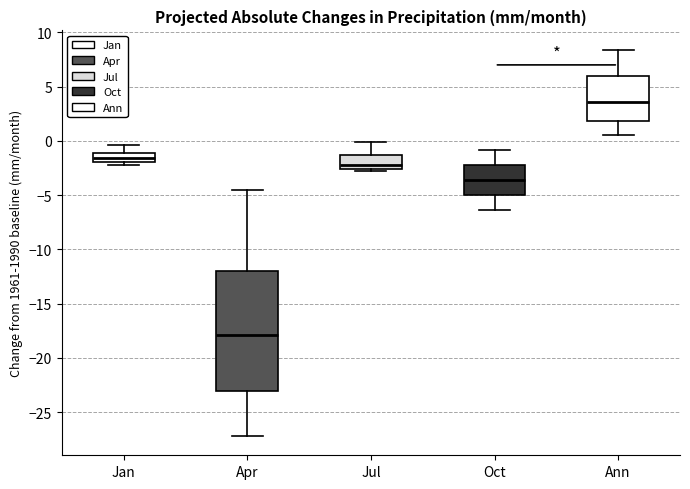

Which box's median line is the lowest?

Apr